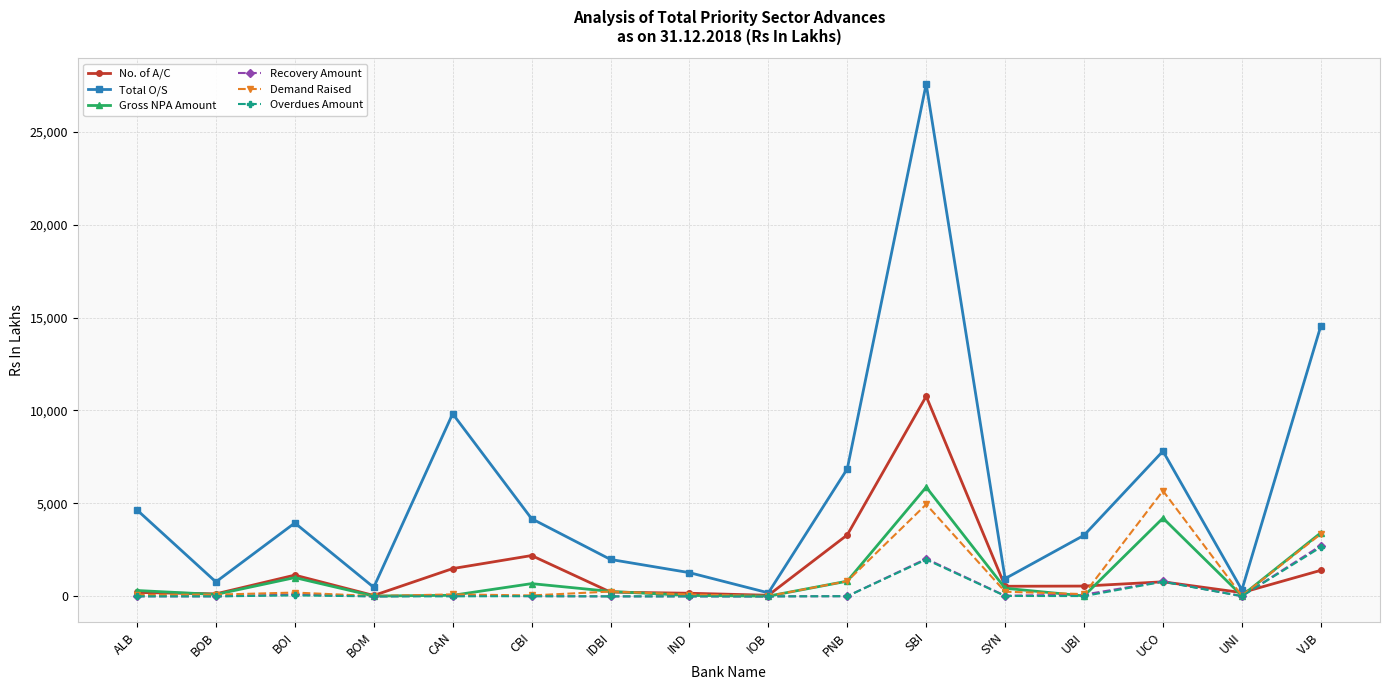

What is the label of the 15th point from the right?

BOB